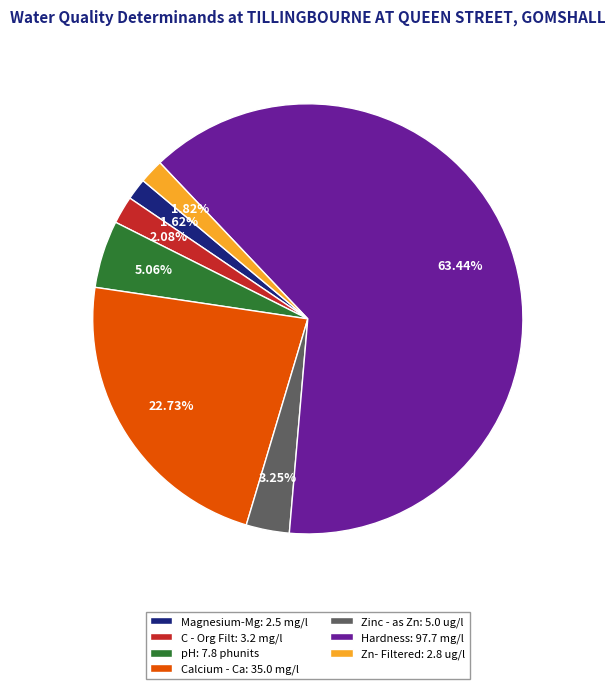

To the nearest percent, what percentage of the pie is Magnesium-Mg?

2%